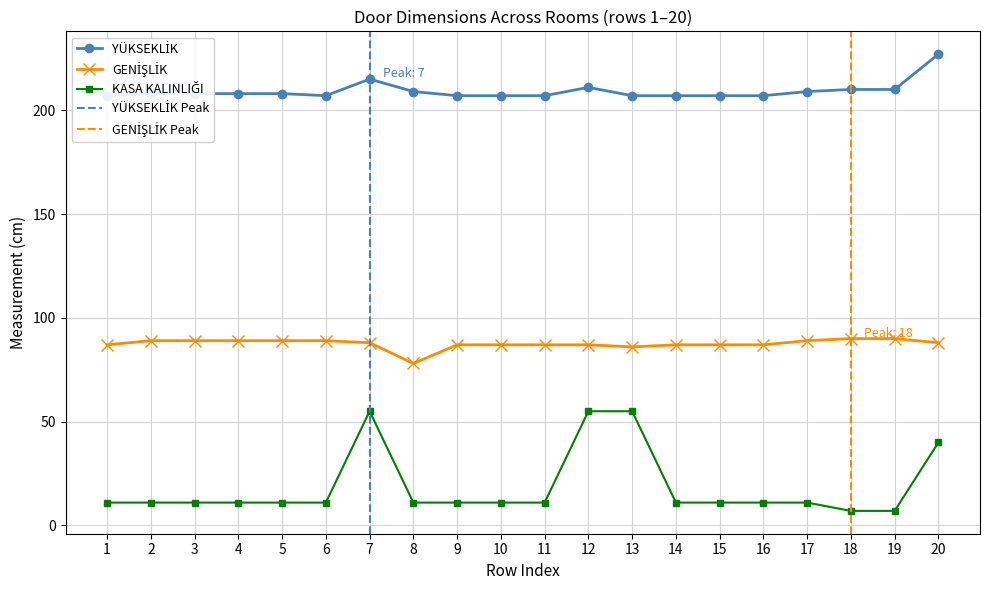

Rank the categories by KASA KALINLIĞI value from lowest to highest.

18, 19, 1, 2, 3, 4, 5, 6, 8, 9, 10, 11, 14, 15, 16, 17, 20, 7, 12, 13